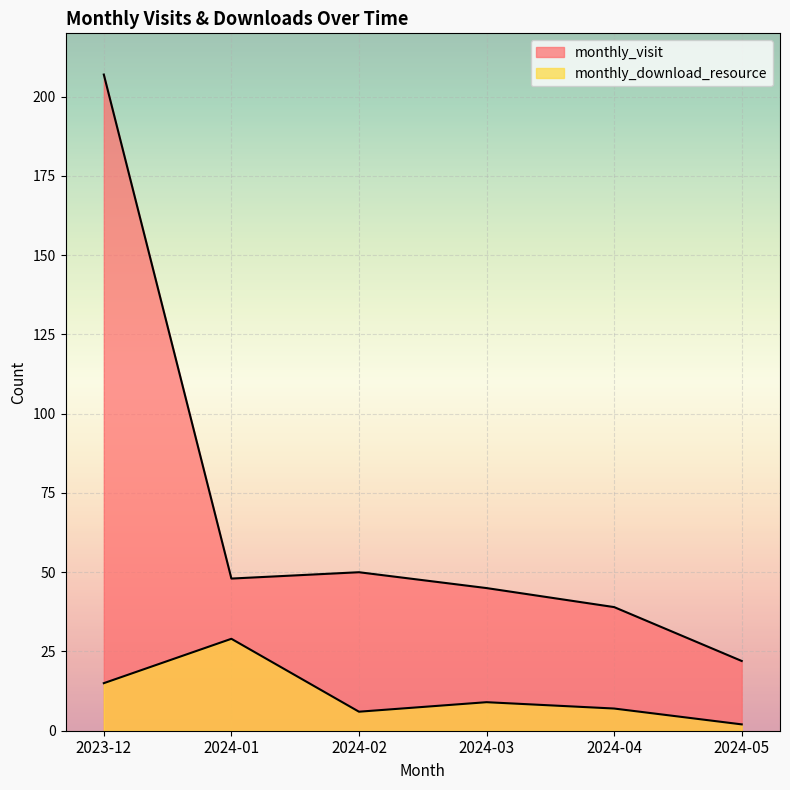

What is the sum of the monthly_visit values at 2024-04 and 2024-01?

87